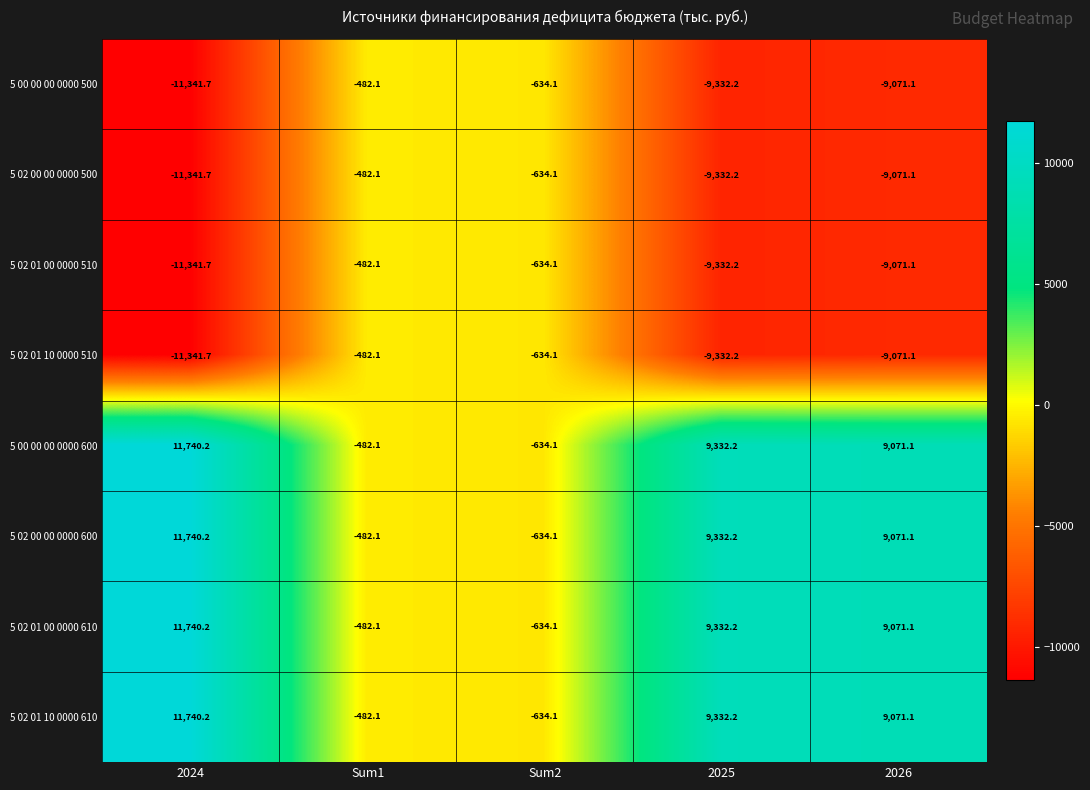

How many categories are shown in the chart?

5